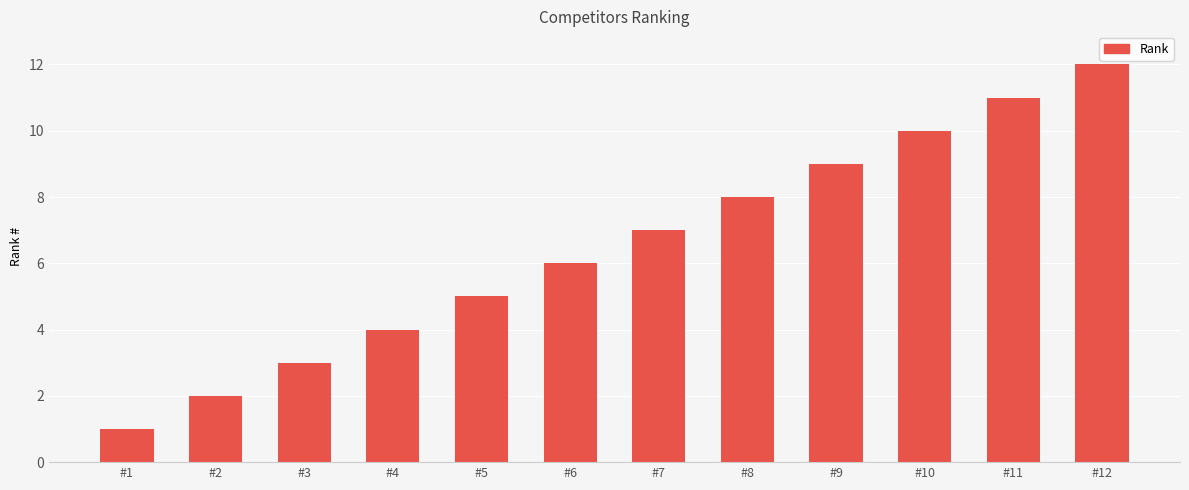

What is the ratio of the value at #6 to the value at #7?

0.9